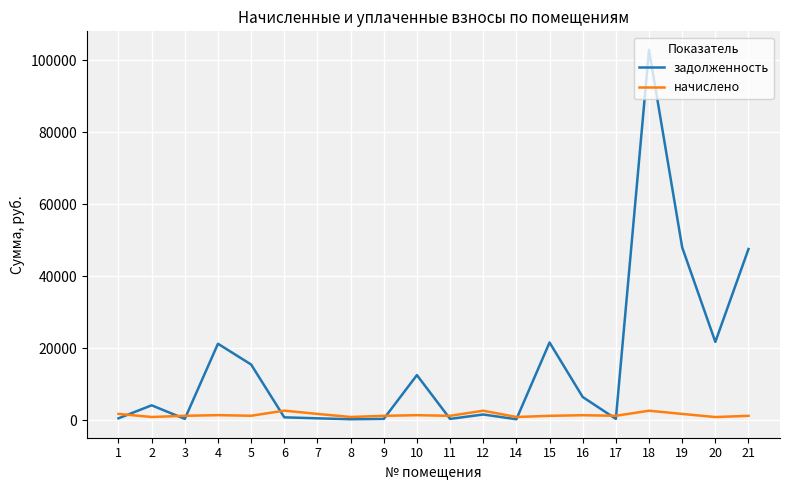

Which series has the largest total across all categories?

задолженность